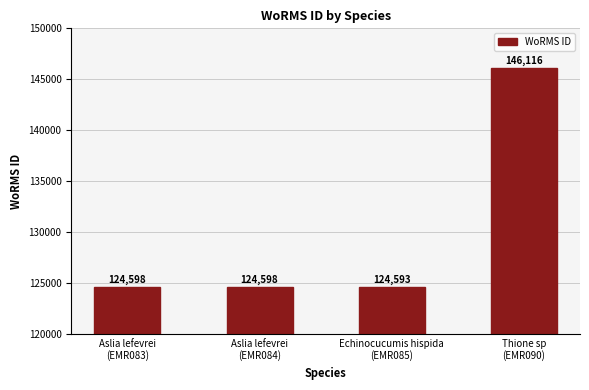

What is the approximate value at Aslia lefevrei
(EMR083), to the nearest 100?

124600